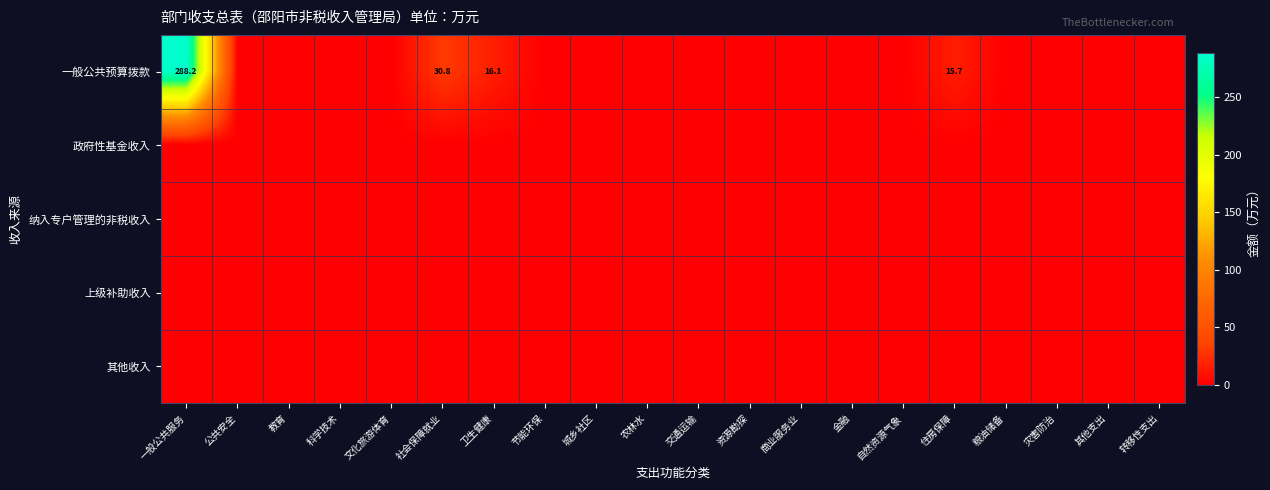

Is it true that 一般公共预算拨款 equals 15.7 at 住房保障?

True